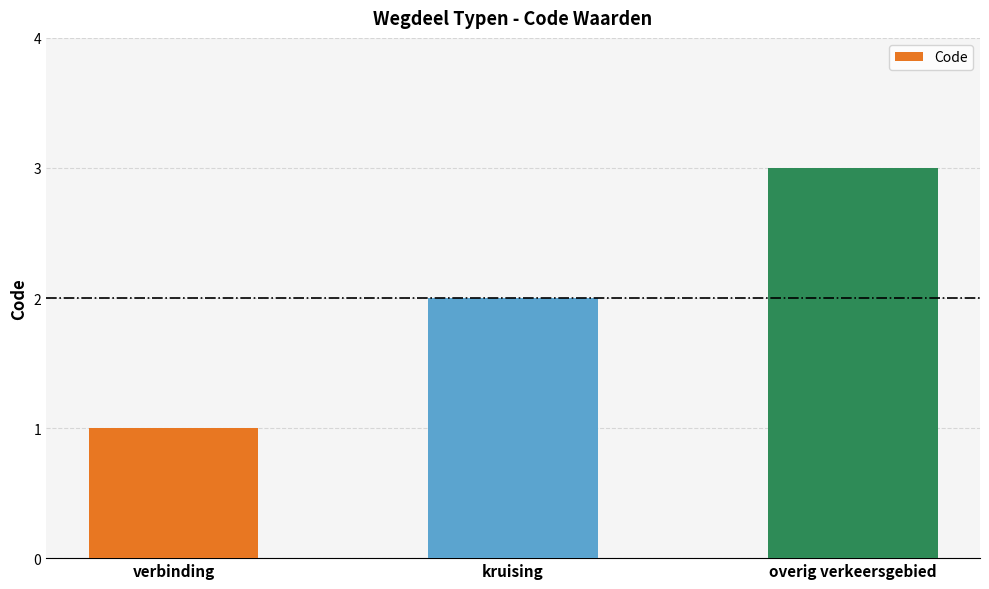

How many values are between 1 and 3?

3